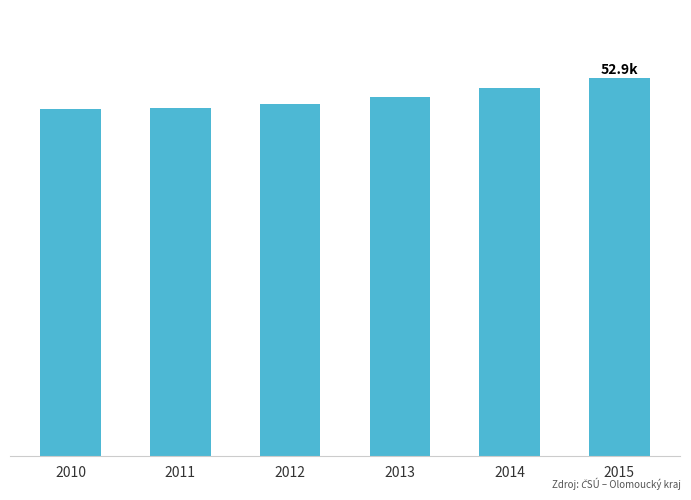

What is the minimum value shown in the chart?

48610